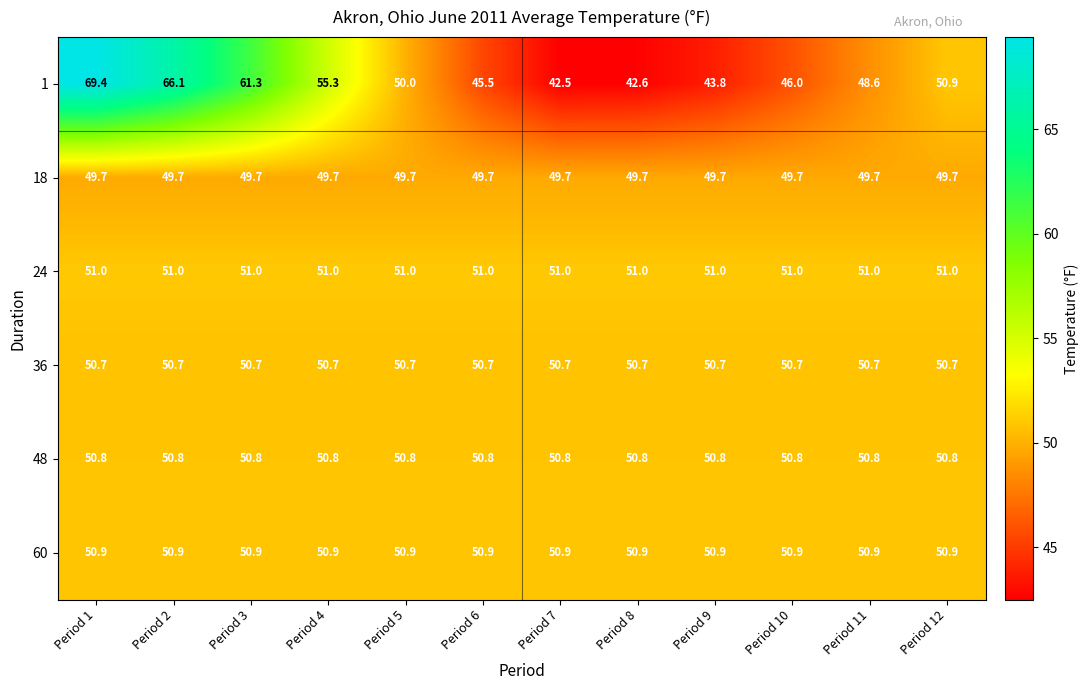

Where does the 1 series first go above 50?

Period 1